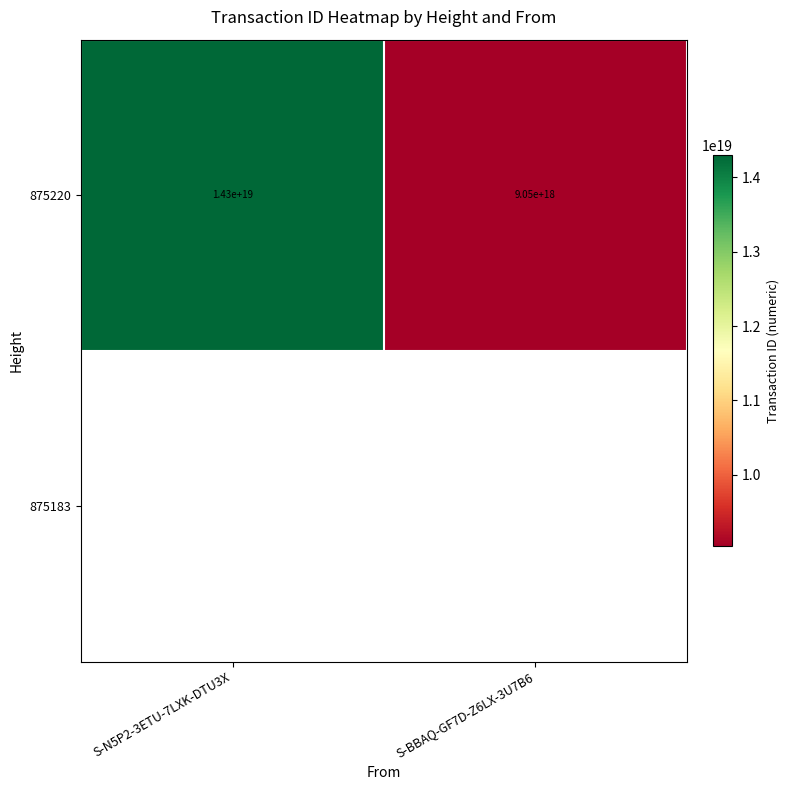

The chart shows a value of 22672223271161077760 at S-N5P2-3ETU-7LXK-DTU3X. True or false?

False